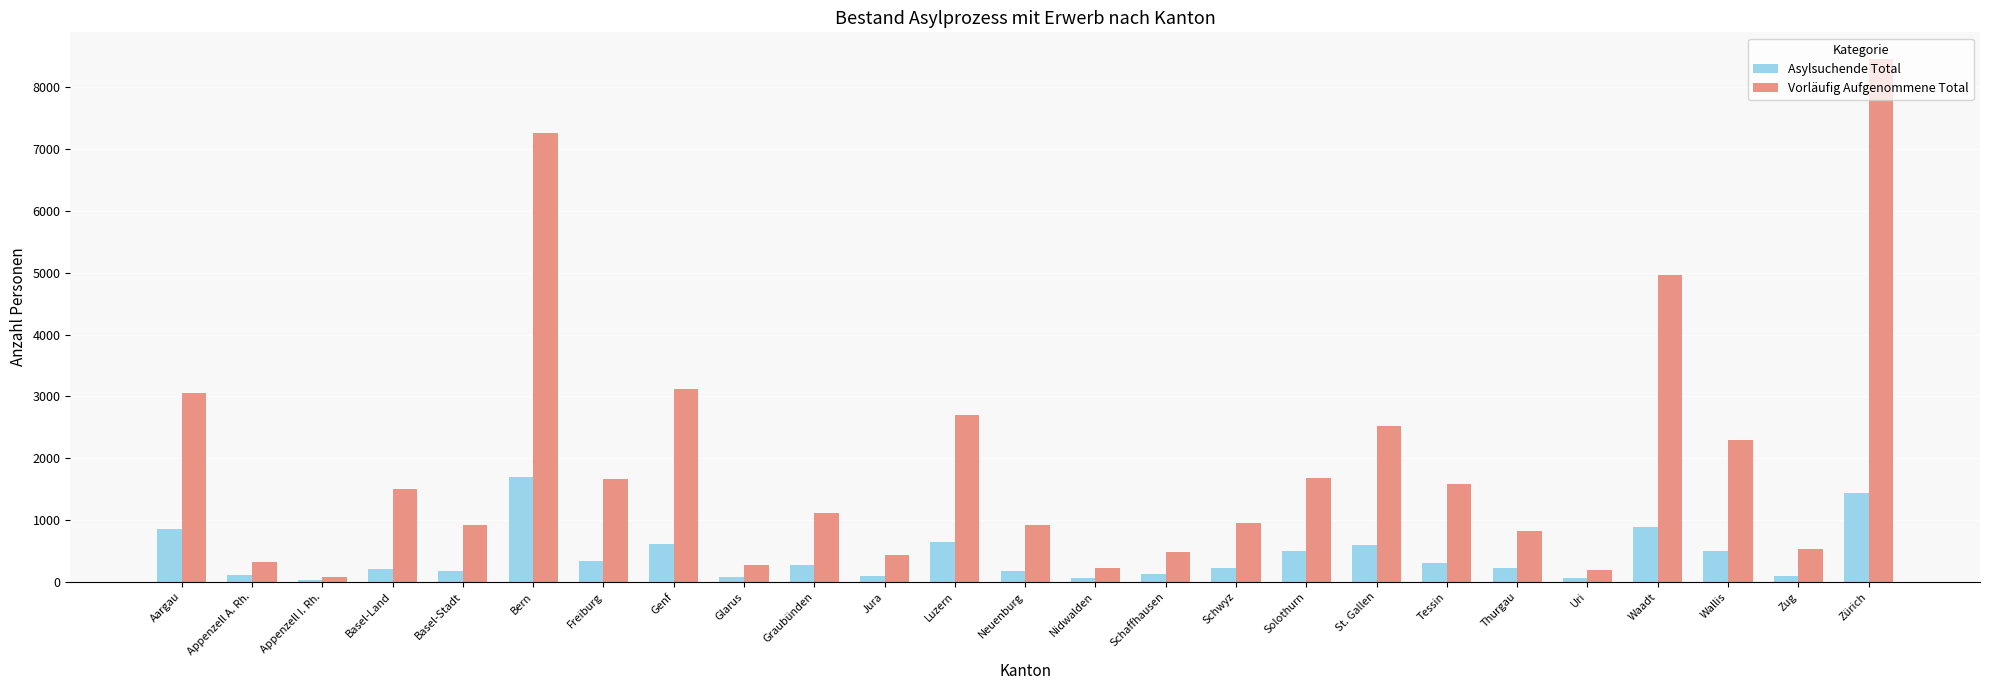

Count the number of data series in this chart.

2